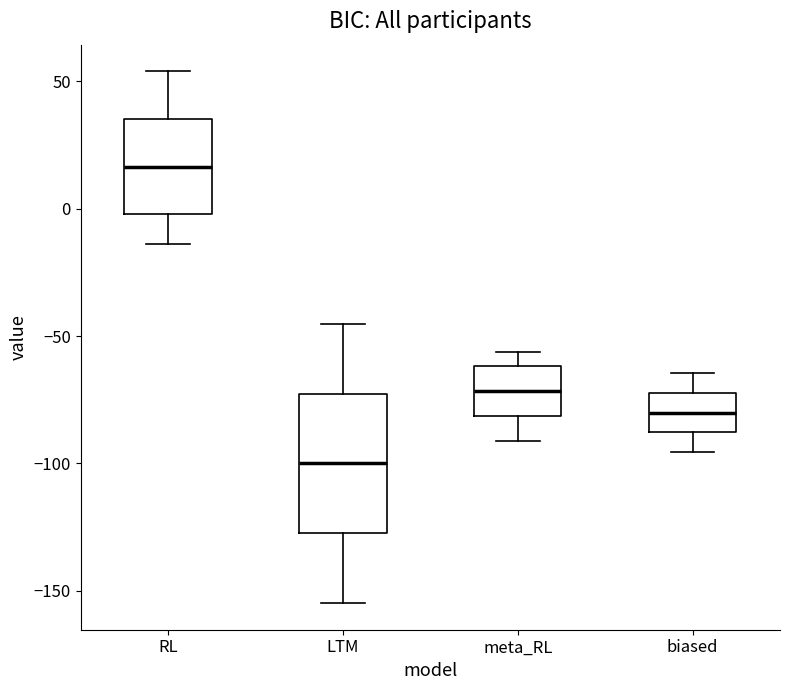

Which box's median line is the highest?

RL